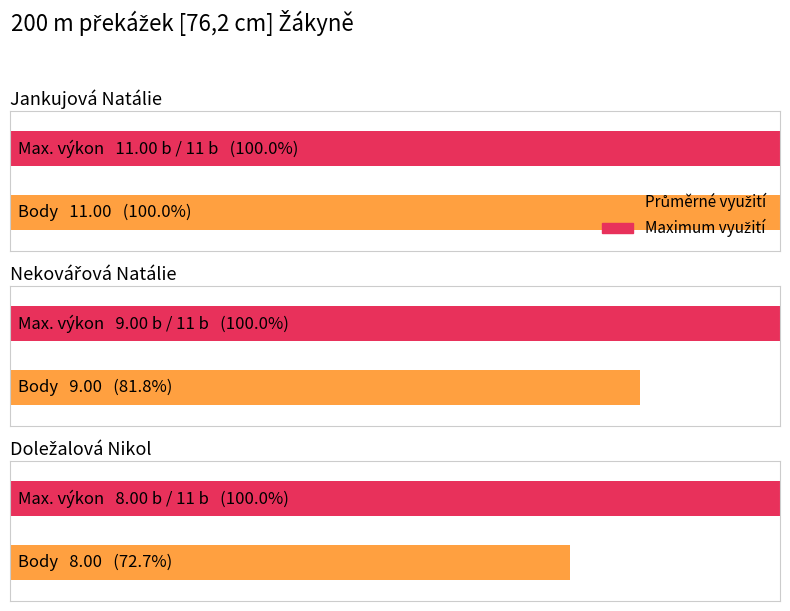

The value at Nosková Dominika is -5. True or false?

False